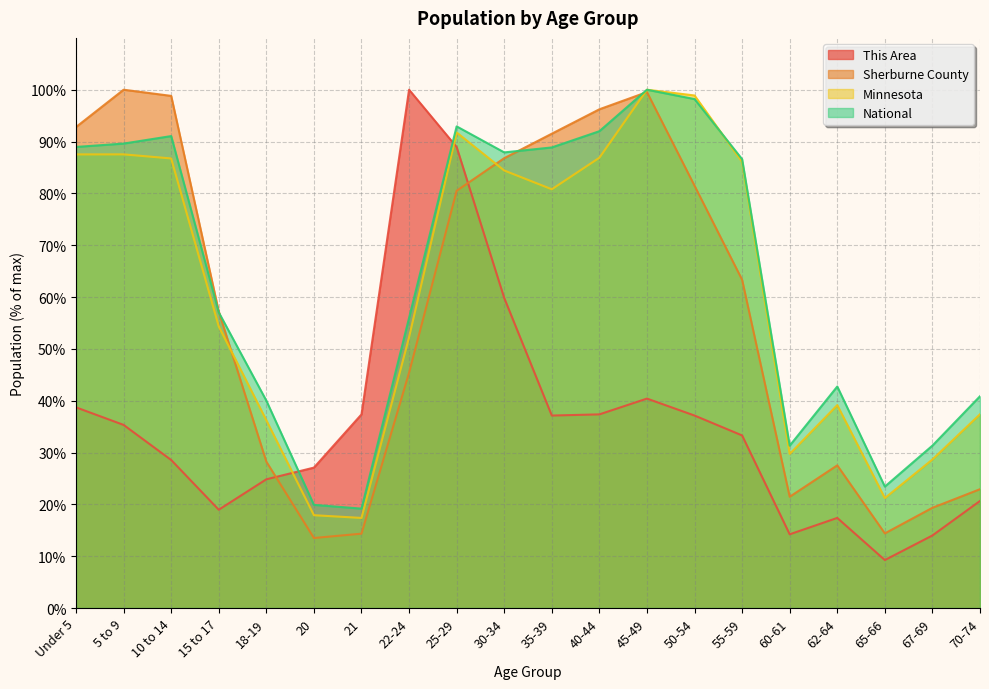

At which label is This Area closest to 54?

30-34